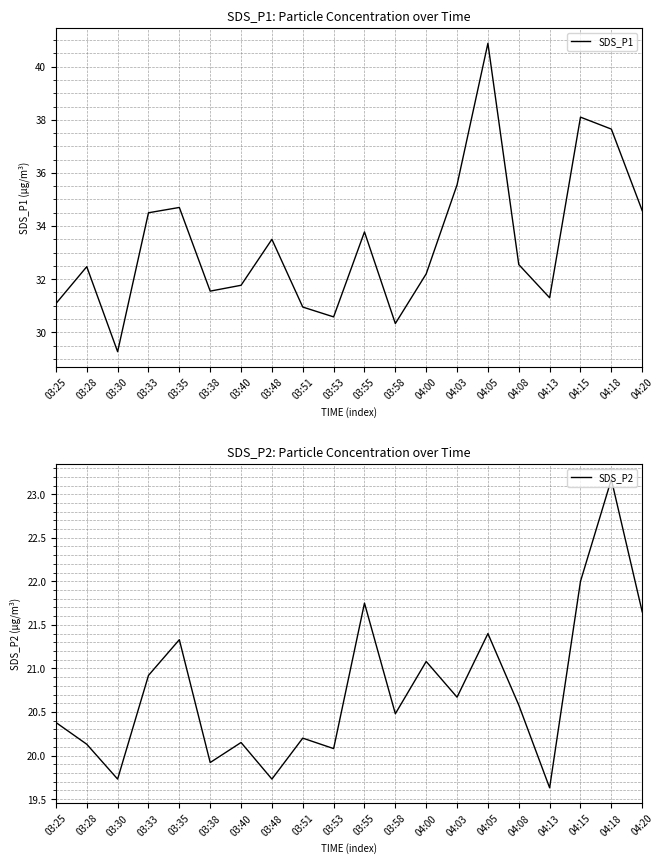

At which label is SDS_P1 closest to 35?

03:35